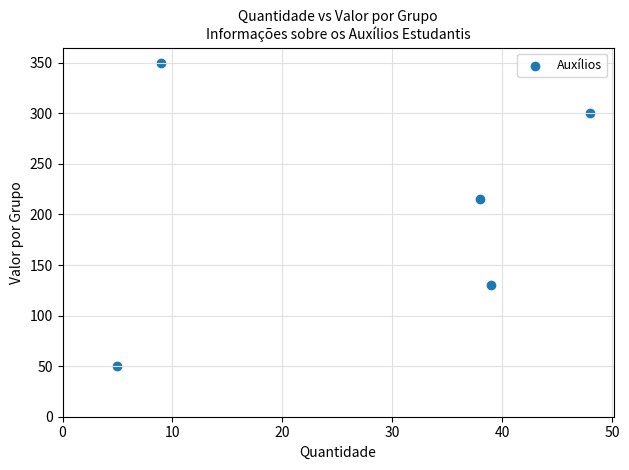

What Y value in the scatter plot is closest to 200?

215